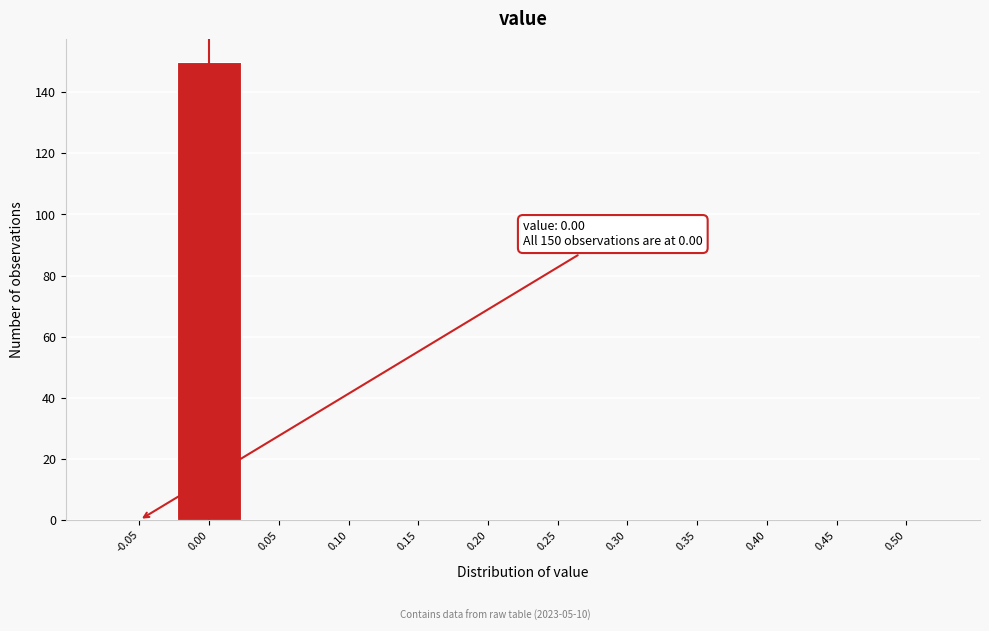

Reading right to left, what are all the values shown in this chart?

0.50=0	0.45=0	0.40=0	0.35=0	0.30=0	0.25=0	0.20=0	0.15=0	0.10=0	0.05=0	0.00=150	-0.05=0